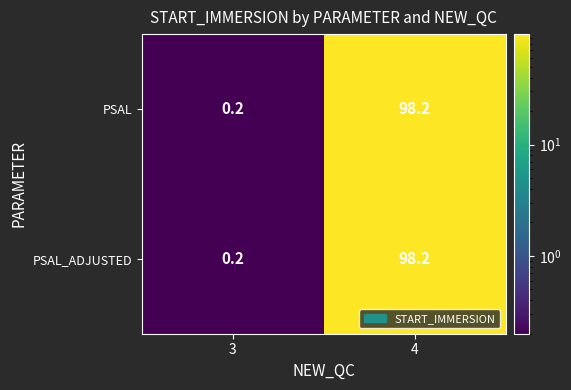

Rank the categories by PSAL_ADJUSTED value from highest to lowest.

4, 3